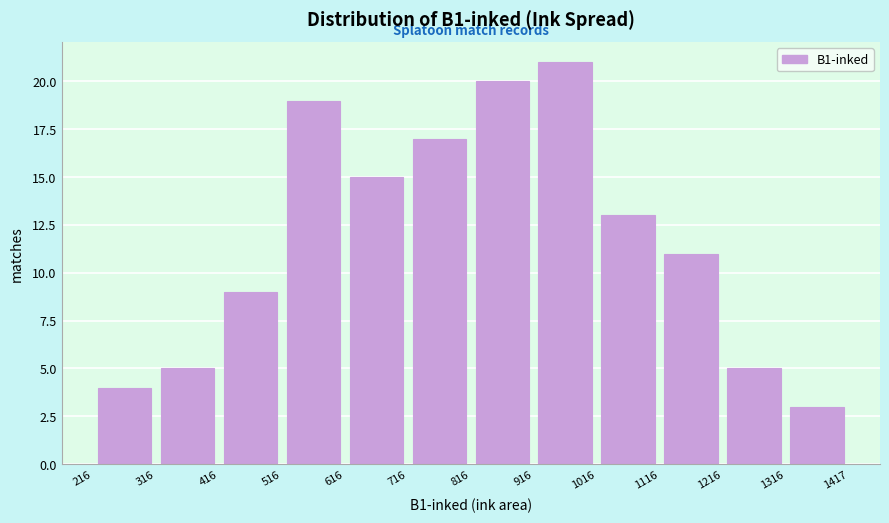

How tall is the bar that spans 216 to 316 on the x-axis? The values are not printed on the chart, so give them approximately, as read against the axis.

4